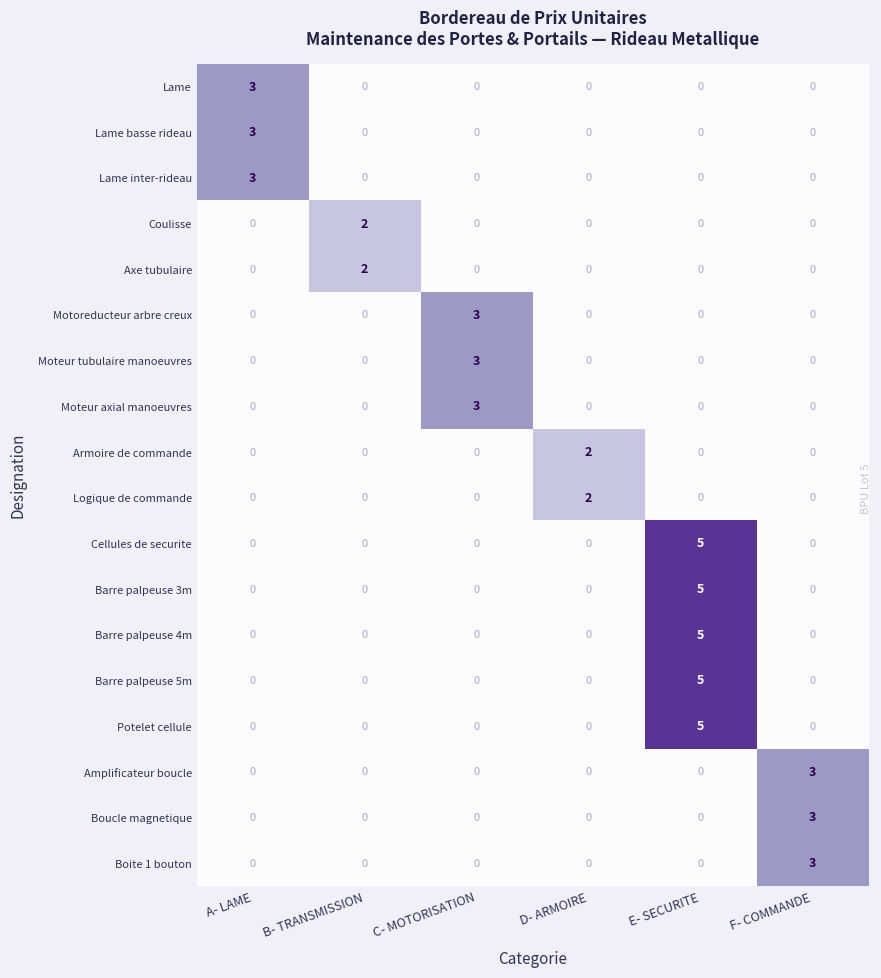

Count the Coulisse values in the range 0 to 1.

5